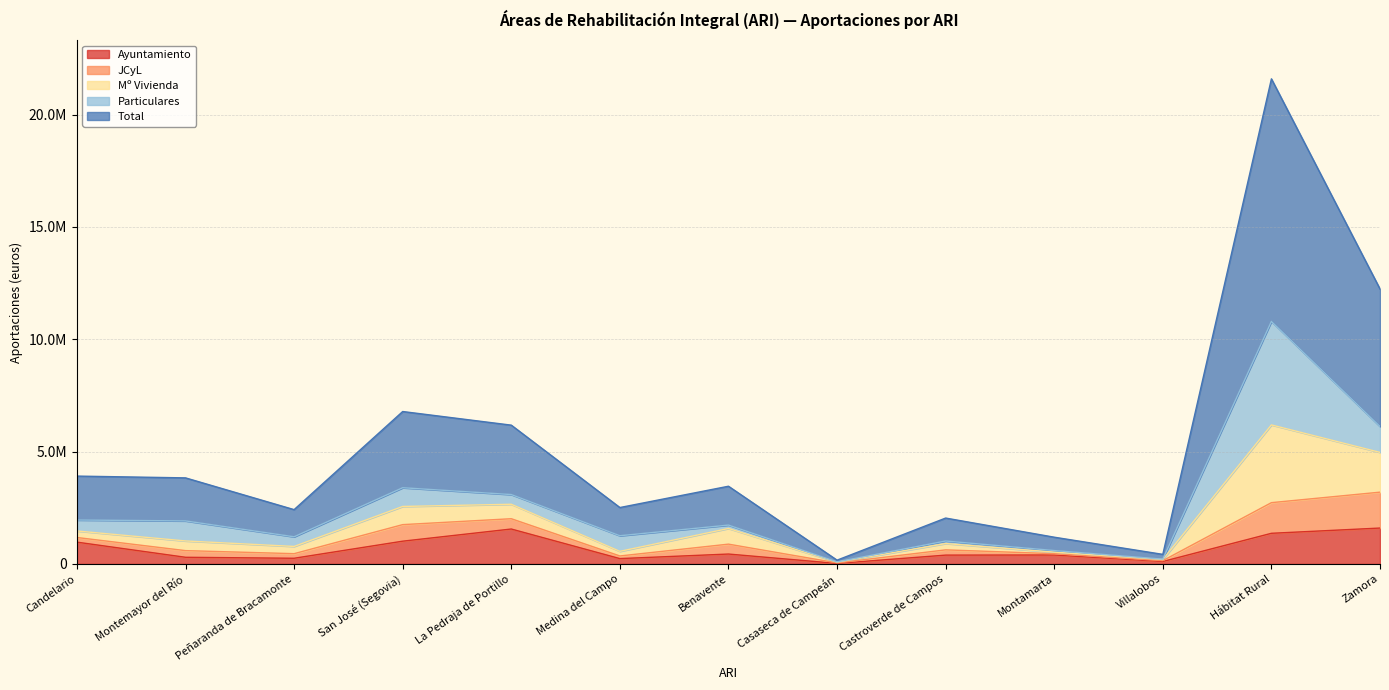

Does the chart have visible grid lines?

Yes